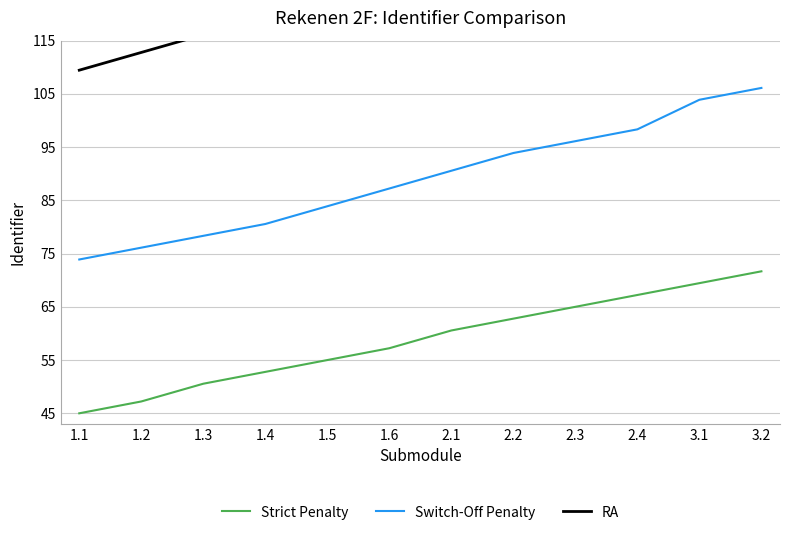

Rank the categories by Strict Penalty value from lowest to highest.

1.1, 1.2, 1.3, 1.4, 1.5, 1.6, 2.1, 2.2, 2.3, 2.4, 3.1, 3.2